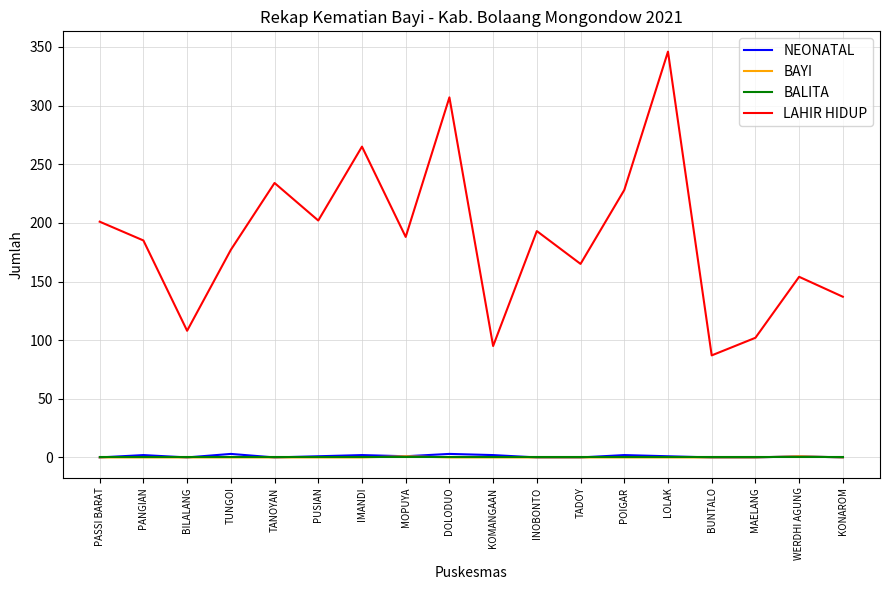

Which series has the largest total across all categories?

LAHIR HIDUP